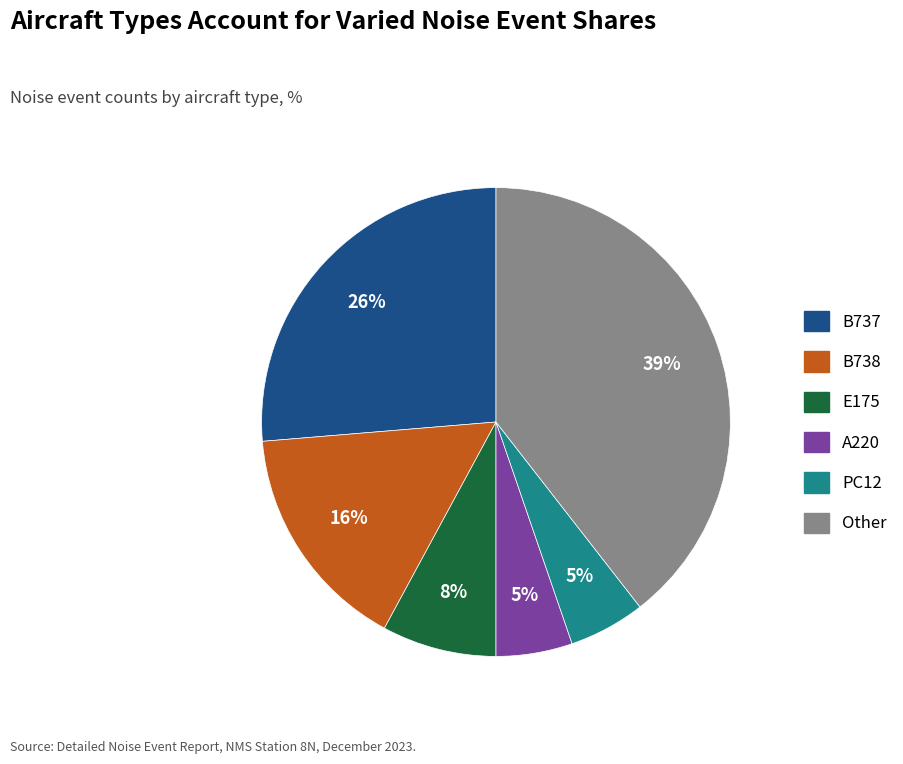

To the nearest percent, what portion does Other represent?

39%